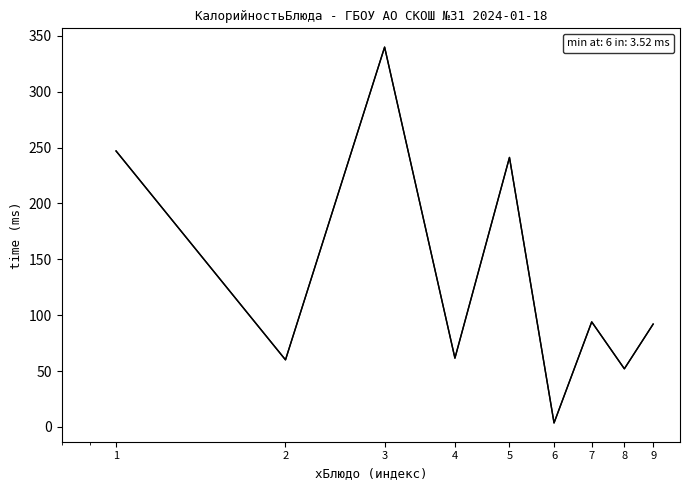

Reading left to right, extract all data points from this chart.

247.0	60.0	340.0	61.5	241.2	3.5	94.0	52.0	92.0